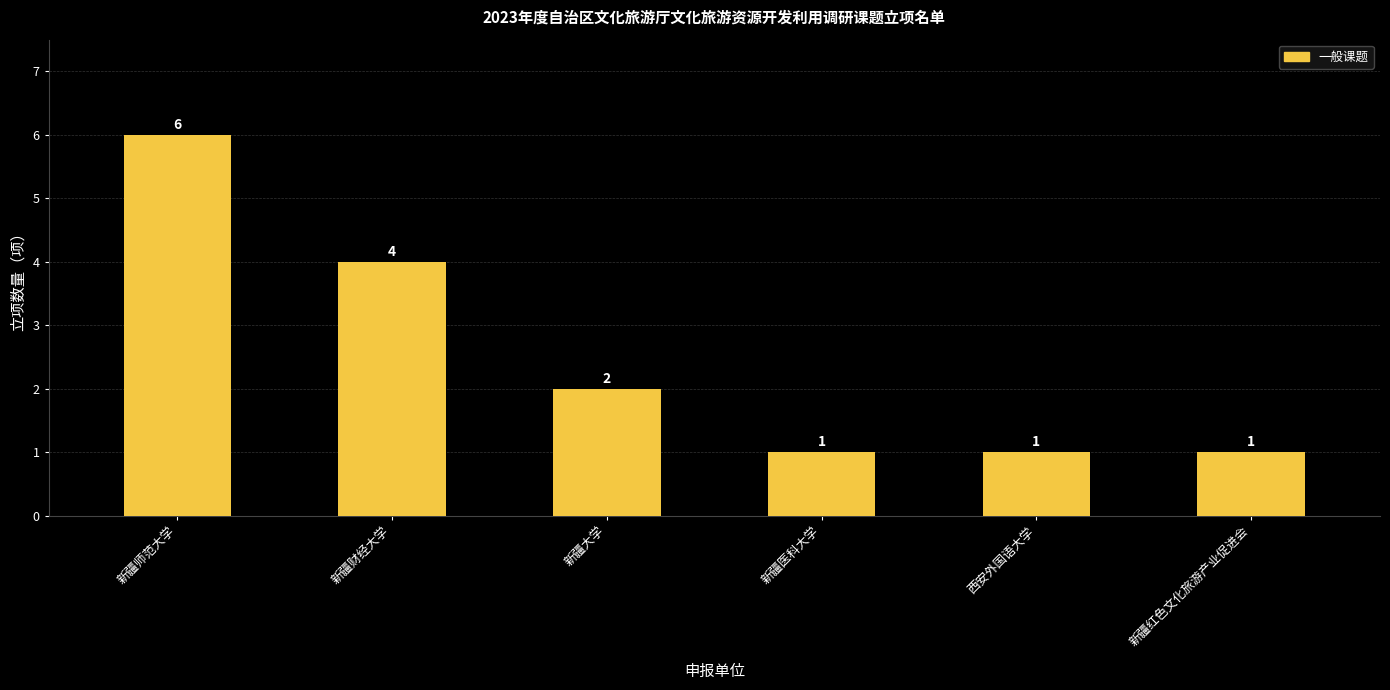

Where does the data first go above 2?

新疆师范大学